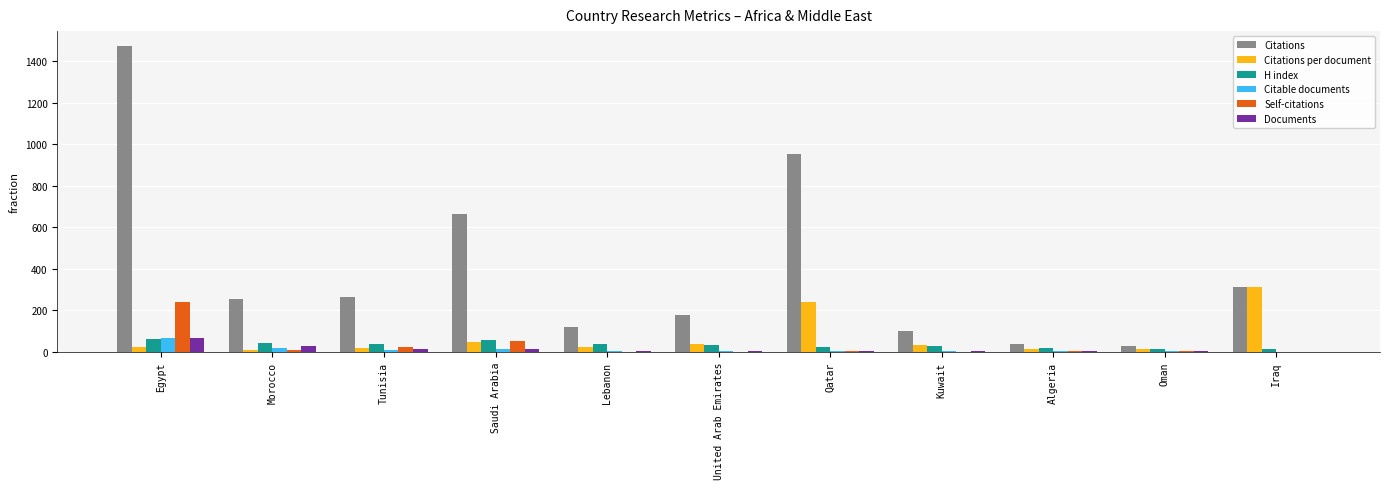

Between Lebanon and Qatar, which series saw the biggest shift?

Citations